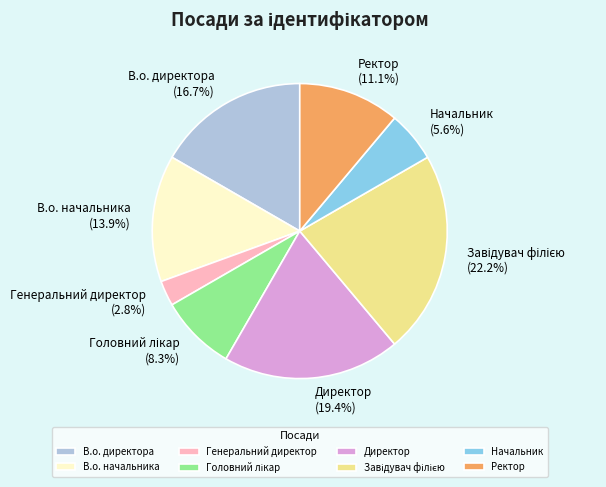

Between Начальник and Директор, which is larger?

Директор